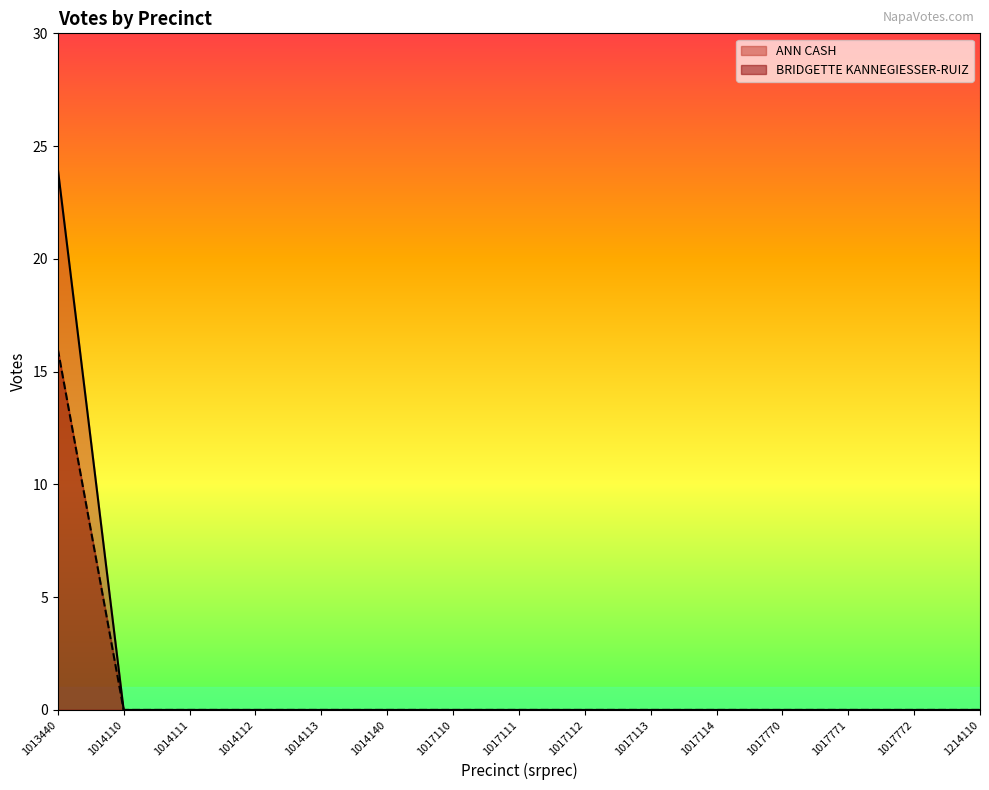

What is the average value of the BRIDGETTE KANNEGIESSER-RUIZ series?

1